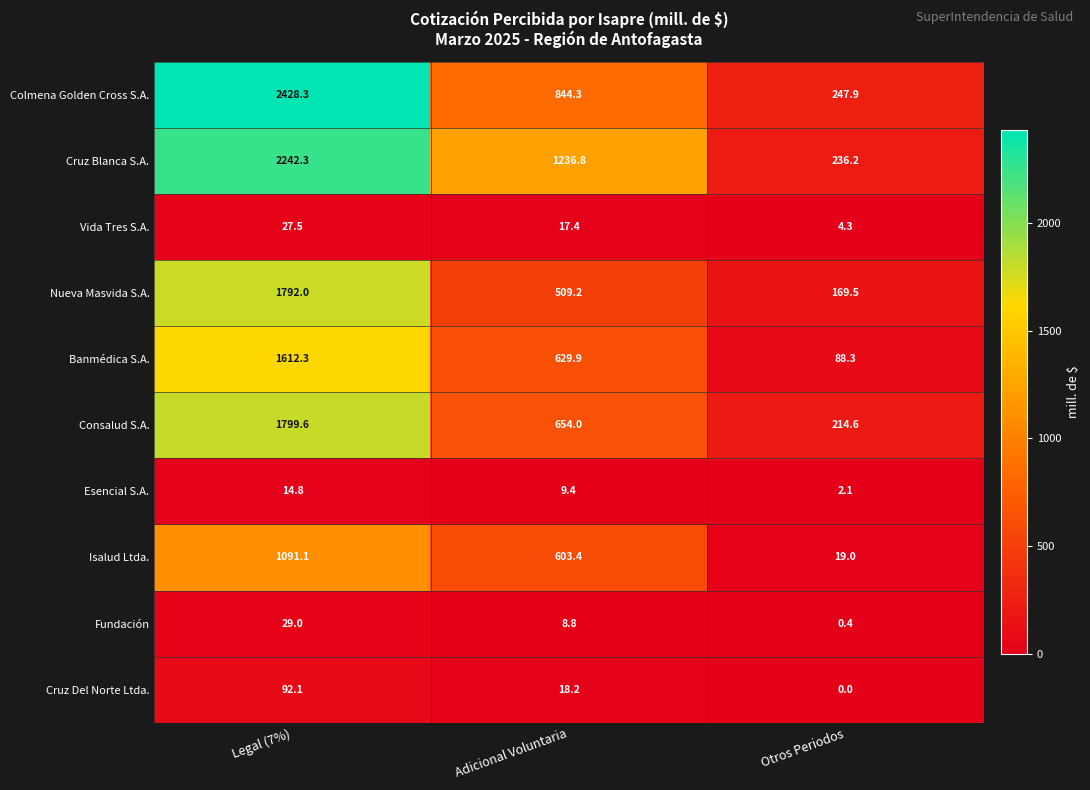

What is the total value across all series at Otros Periodos?

982.3